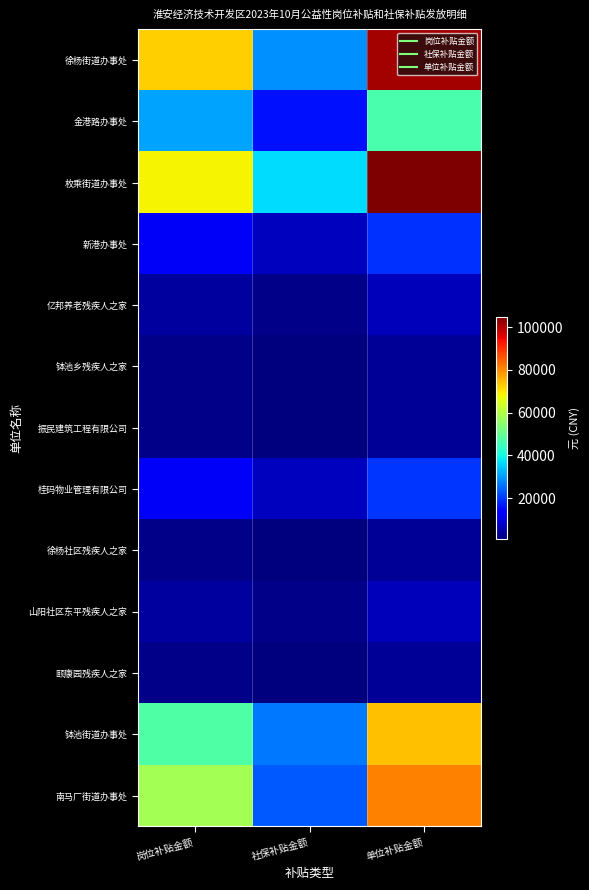

What is the greatest value displayed?

104716.1